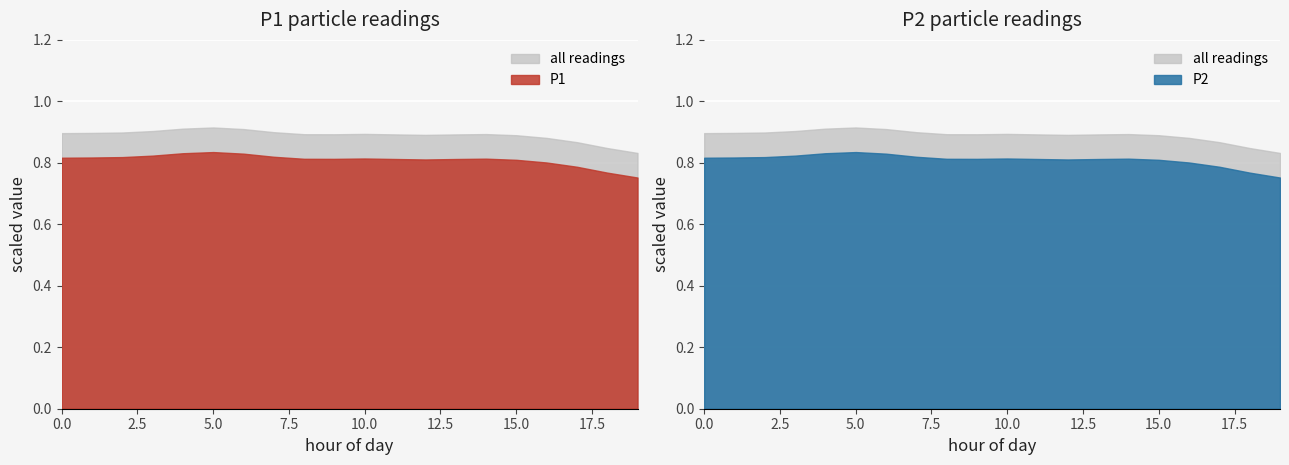

Is the value of P2 at 27 greater than the value of P1 at 21?

No